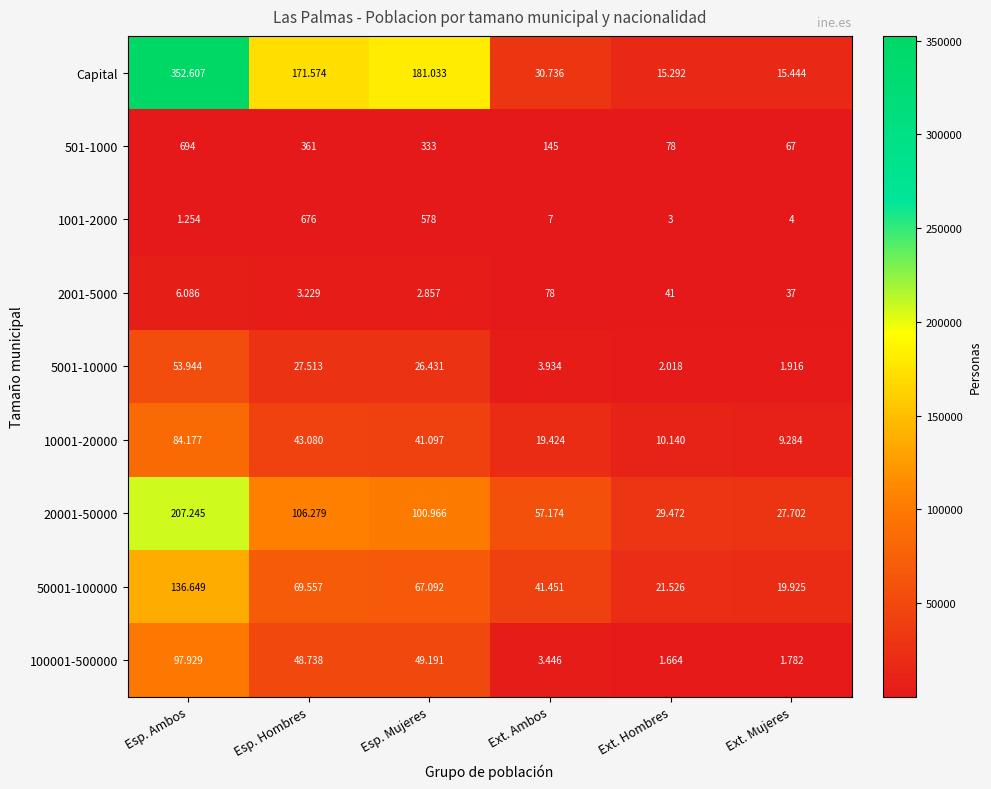

Which series has the largest total across all categories?

Capital